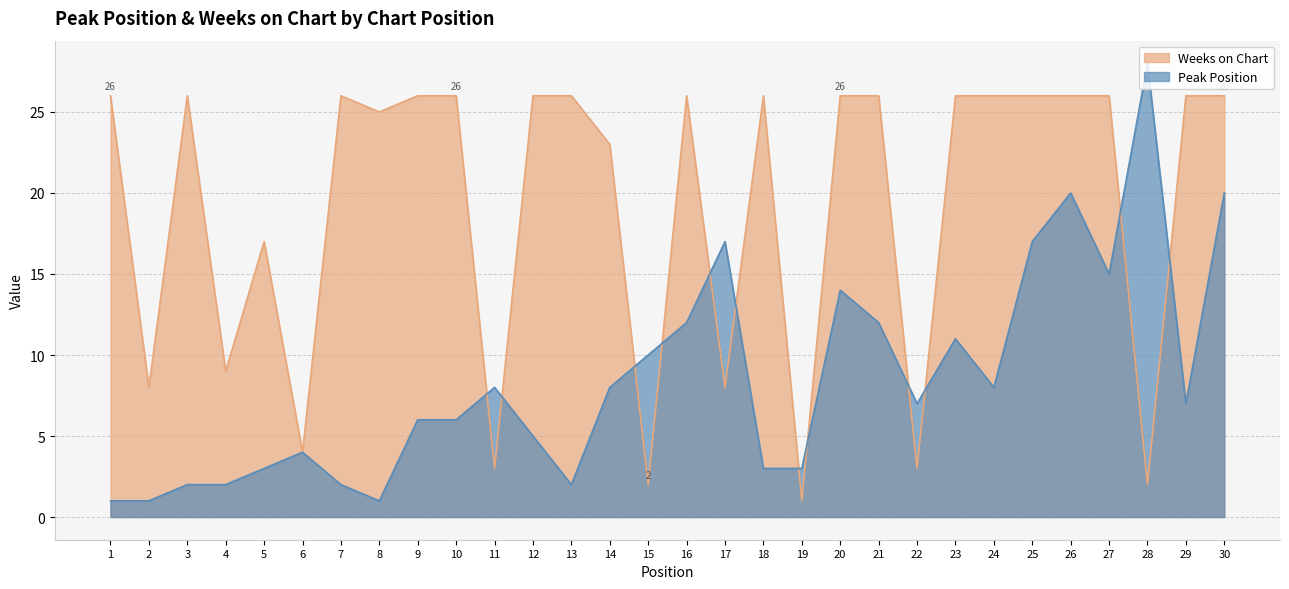

Rank the series by their maximum value, from highest to lowest.

Peak Position, Weeks on Chart